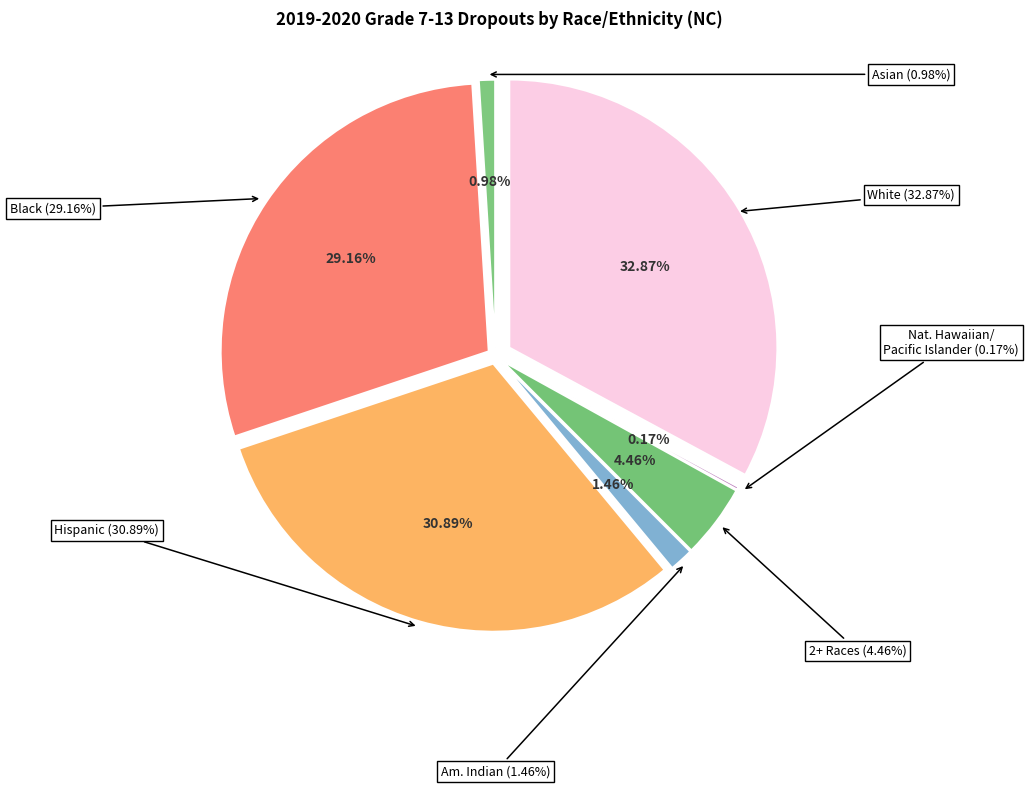

Combined, what portion of the pie is Native Hawaiian/ Pacific Islander and American Indian?

1.6%